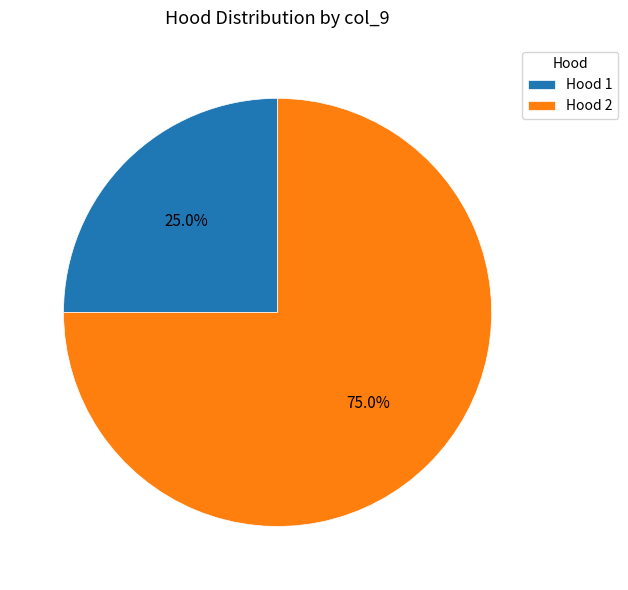

What percentage is NOT represented by Hood 2?

25.0%